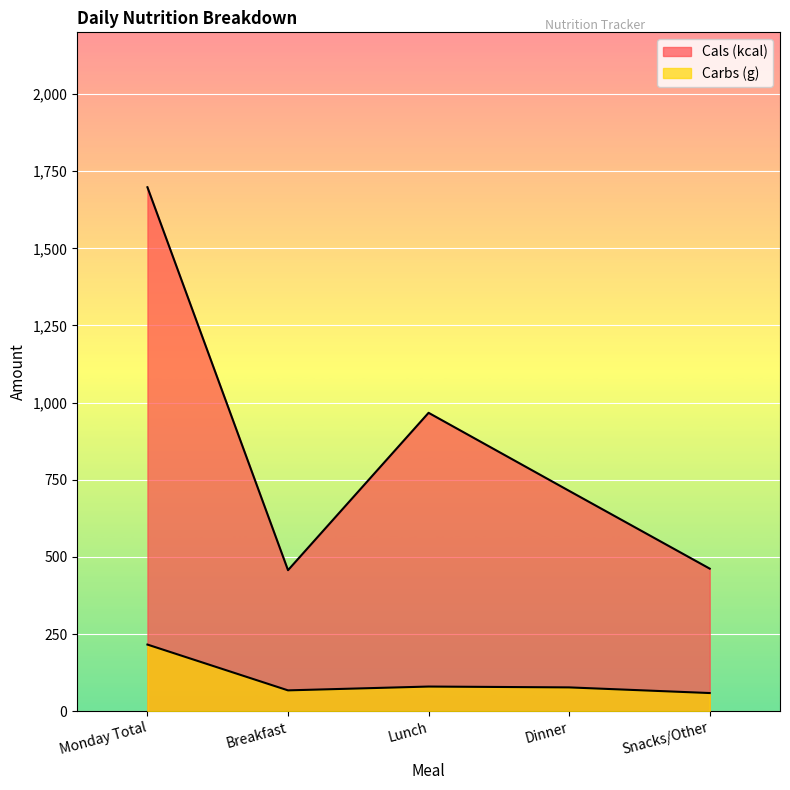

What value does the Carbs (g) series have at Dinner?

77.1